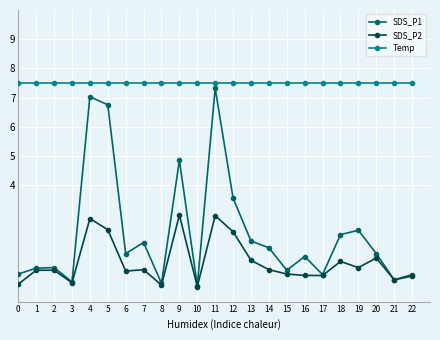

What is the highest value of the SDS_P1 series?

7.3